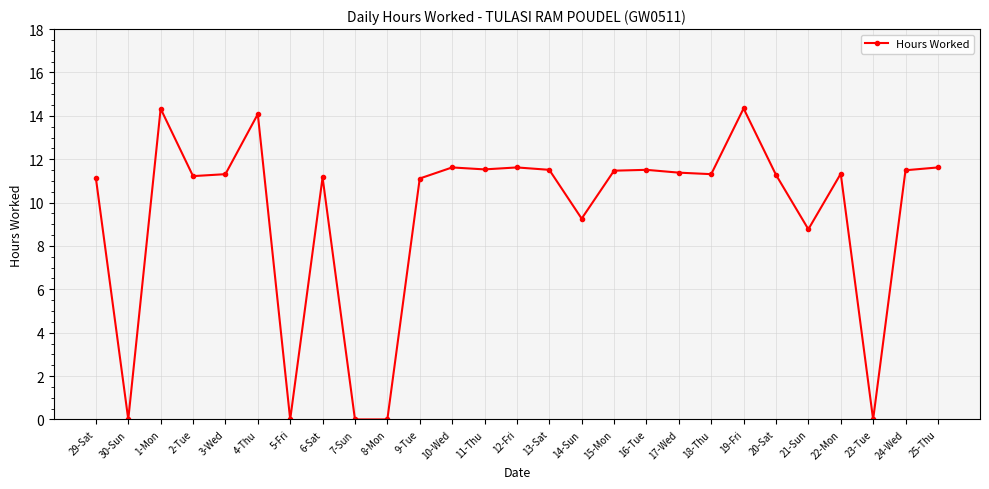

Where is the data nearest to the value 7?

21-Sun